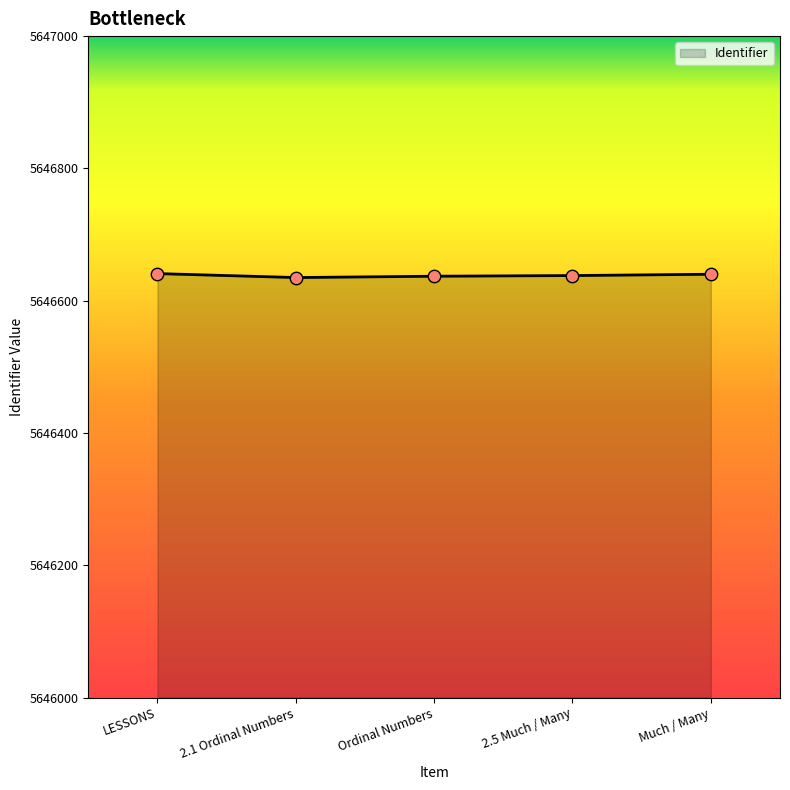

Approximately how many times larger is the value at Ordinal Numbers compared to 2.1 Ordinal Numbers?

1.0